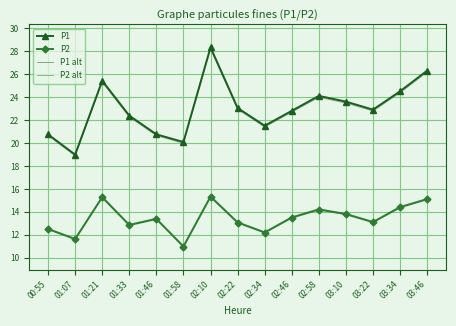

What position from the right is 01:46?

11